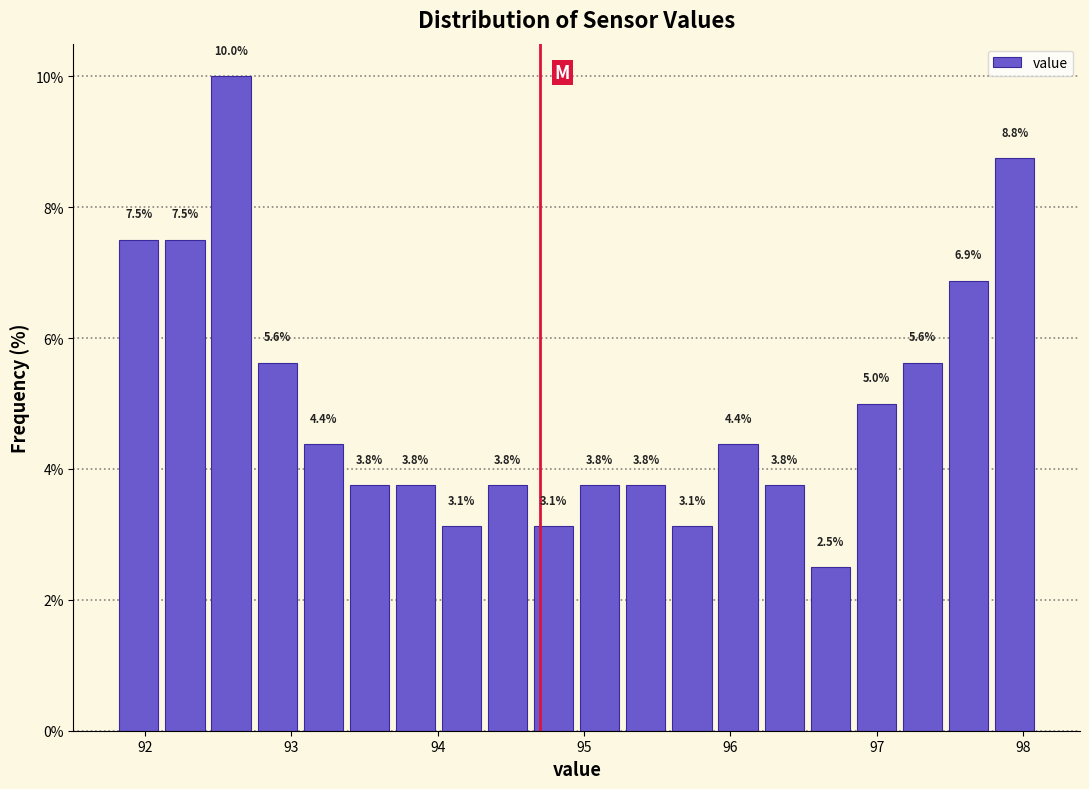

Around what value on the x-axis is the tallest bar? Give the approximate position of its centre, as read against the axis.

92.6